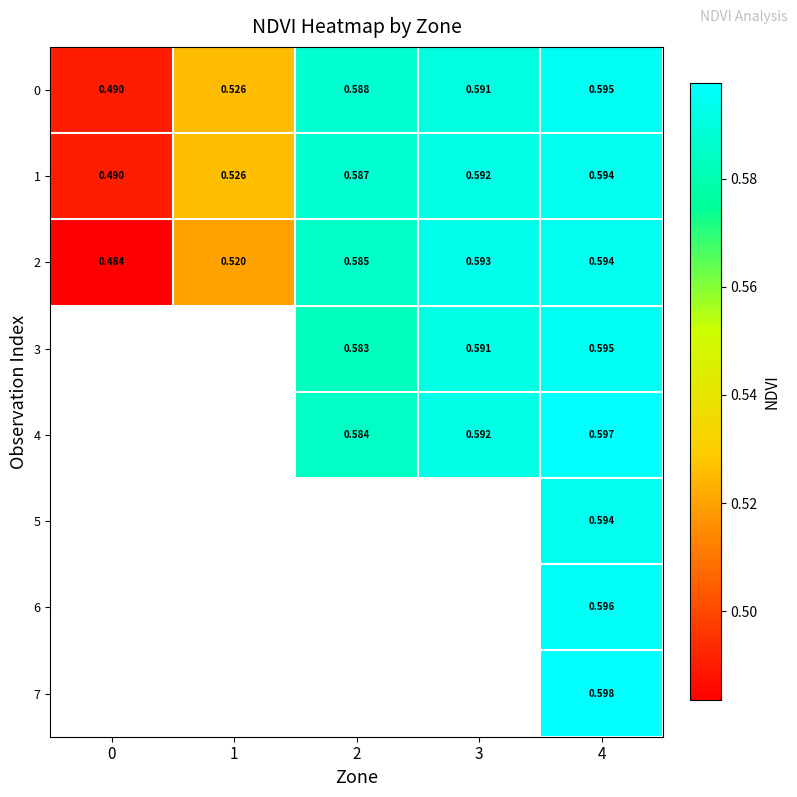

The 1 series shows 0.6 at 2. True or false?

True